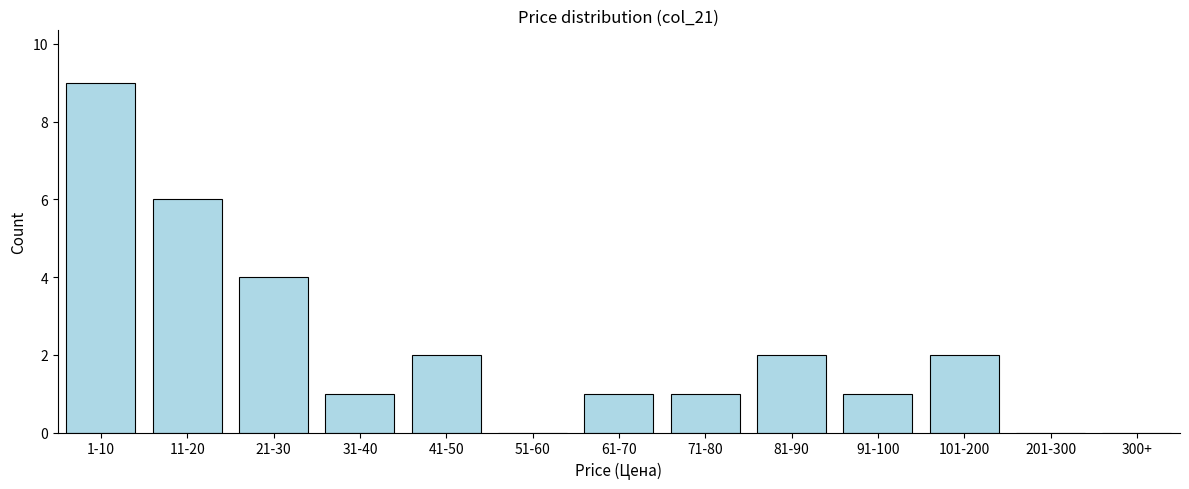

Reading left to right, what are all the values shown in this chart?

1-10=9	11-20=6	21-30=4	31-40=1	41-50=2	51-60=0	61-70=1	71-80=1	81-90=2	91-100=1	101-200=2	201-300=0	300+=0